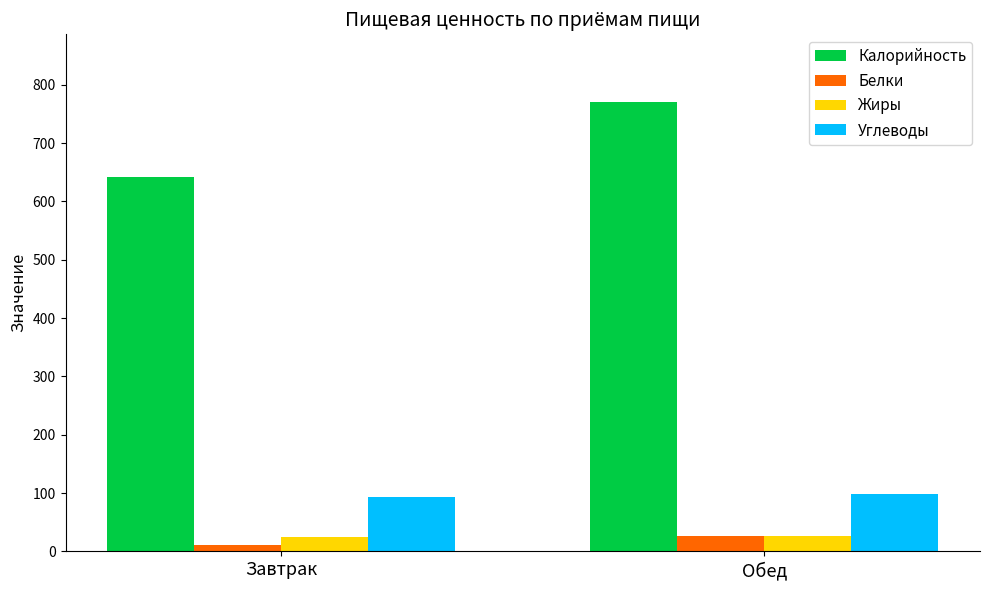

What is the difference between the Жиры values at Обед and Завтрак?

2.4